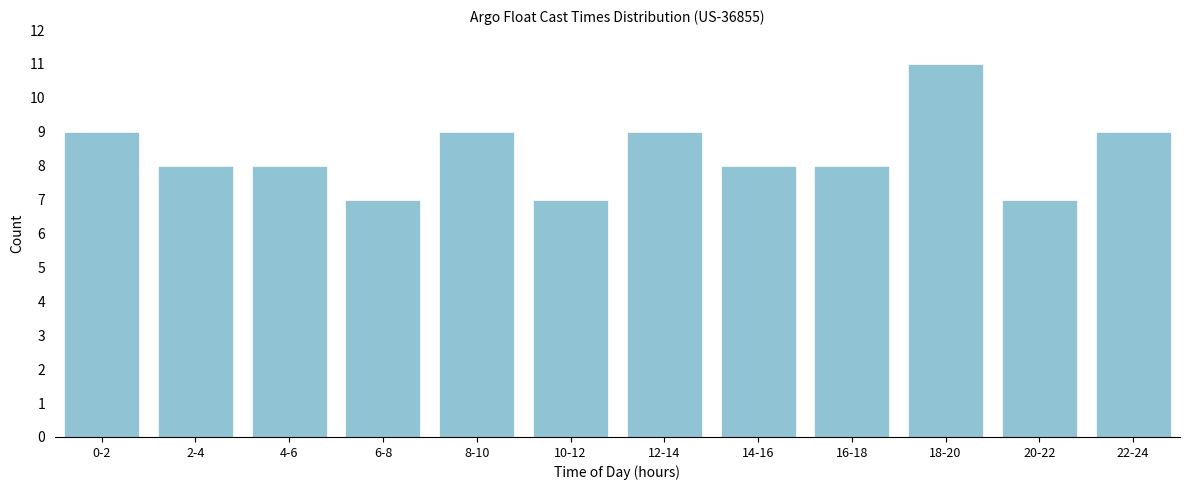

Reading left to right, extract all data points from this chart.

0-2=9	2-4=8	4-6=8	6-8=7	8-10=9	10-12=7	12-14=9	14-16=8	16-18=8	18-20=11	20-22=7	22-24=9